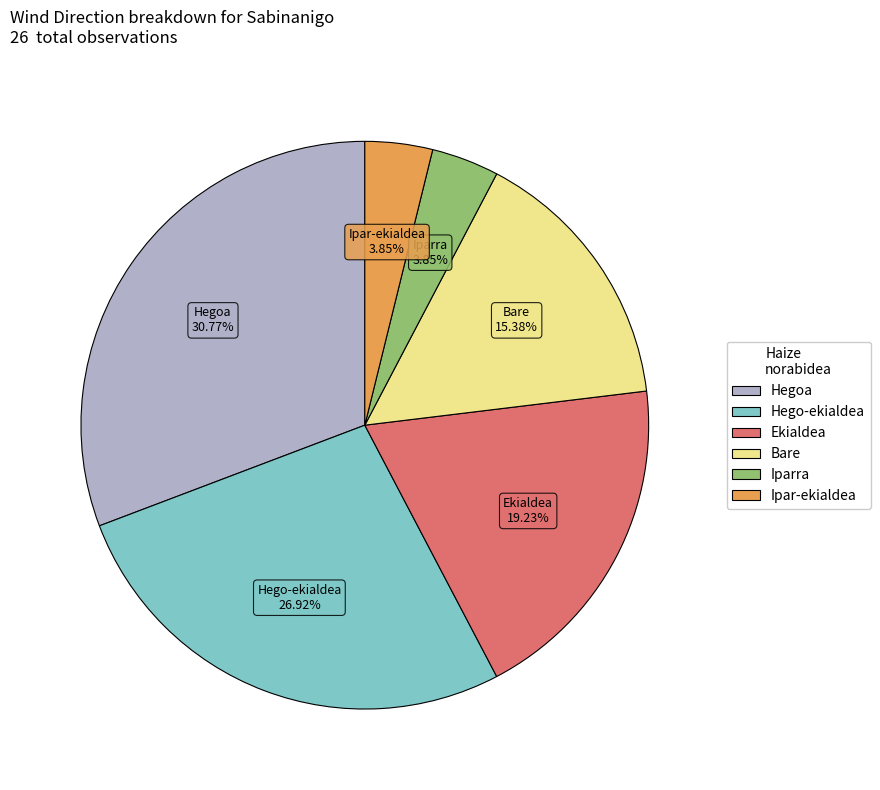

To the nearest percent, what is the difference between the largest and smallest slice percentages?

27%